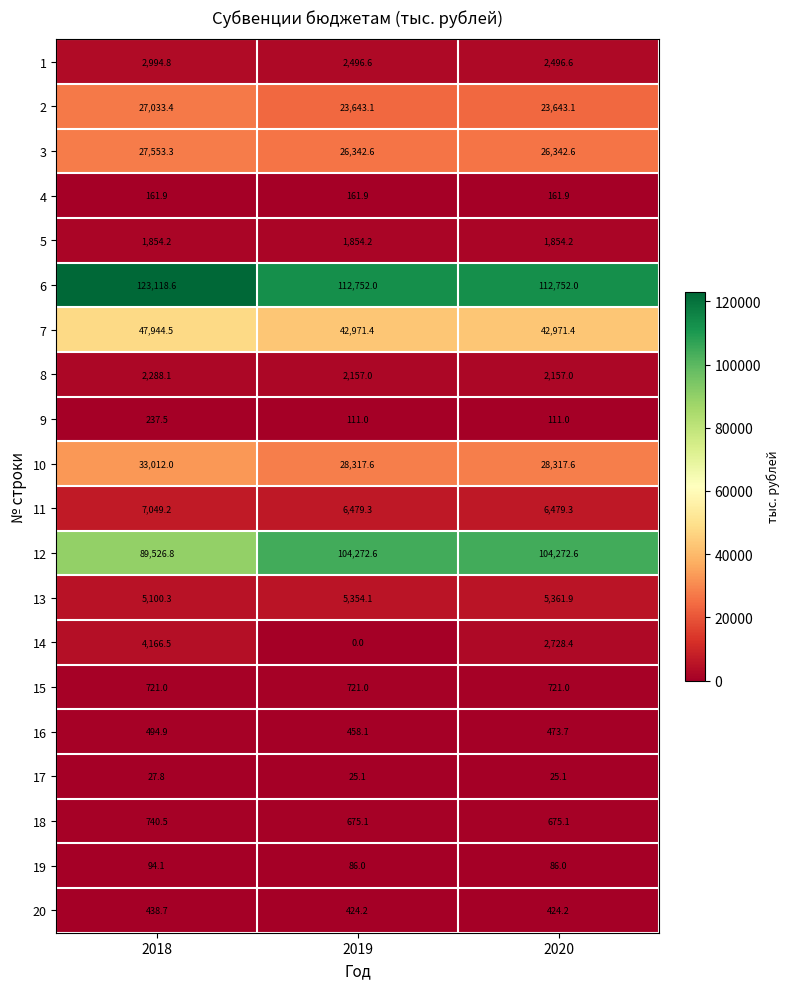

The value of 8 at 2020 is 2157.0. True or false?

True